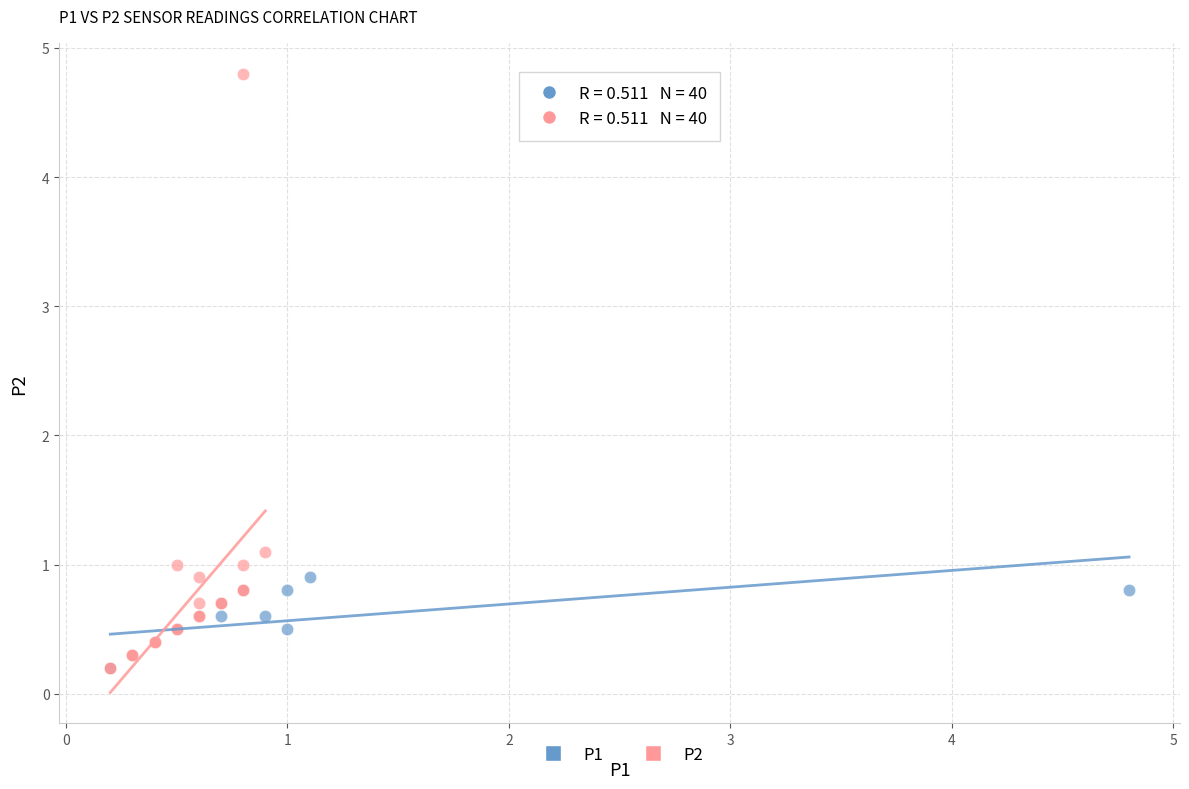

Which series contains the highest Y value?

P2